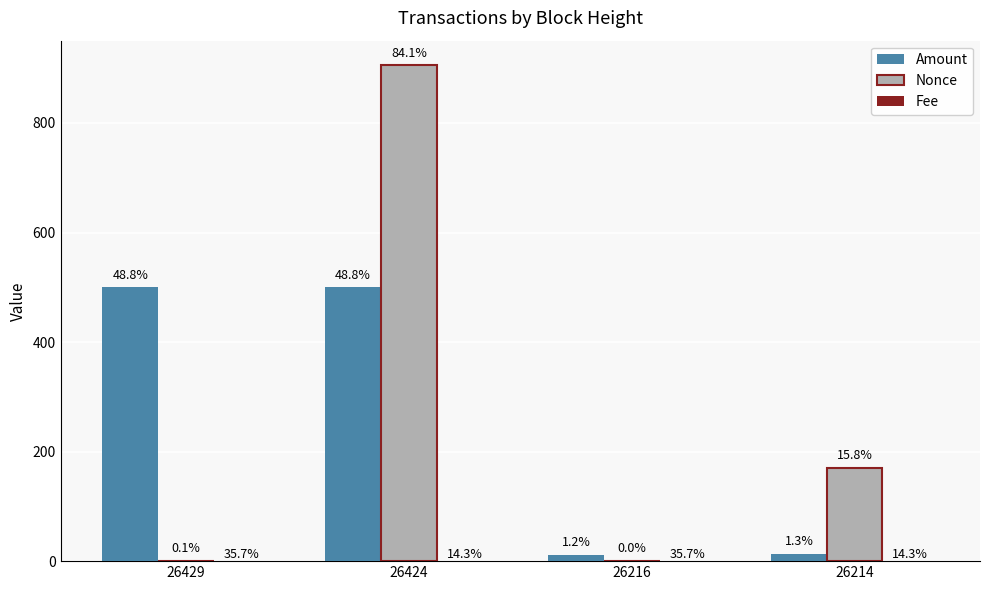

Read the Fee value at 26429.

0.1